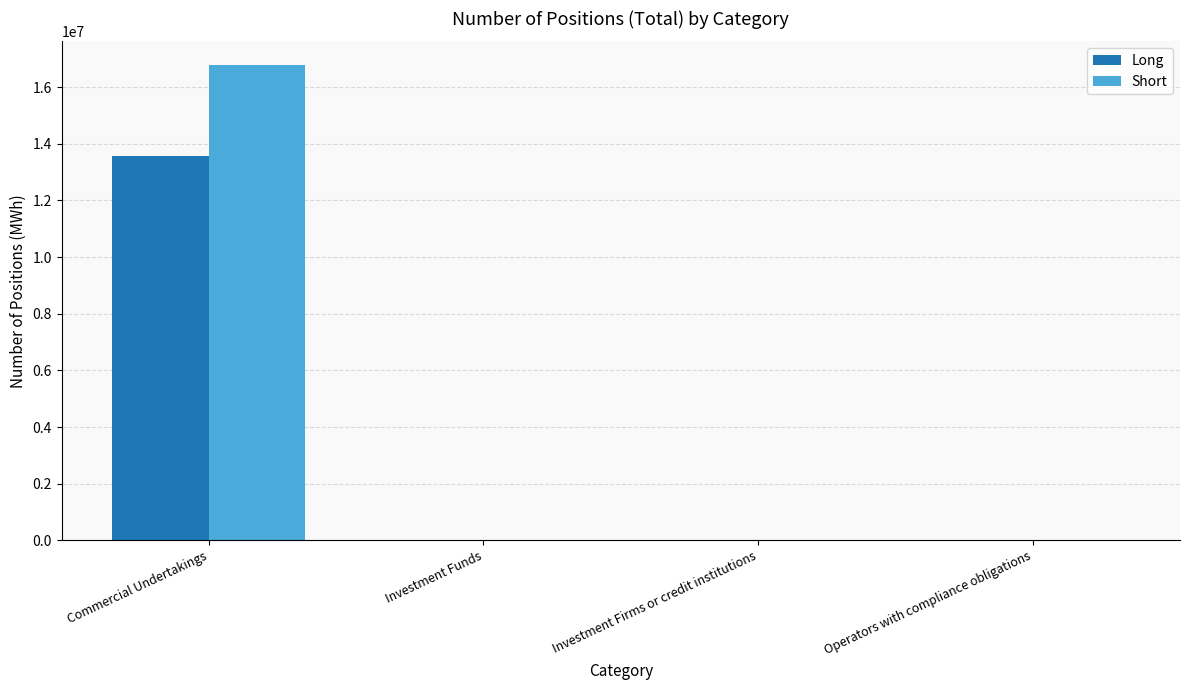

At which category is the sum across all series the highest?

Commercial Undertakings